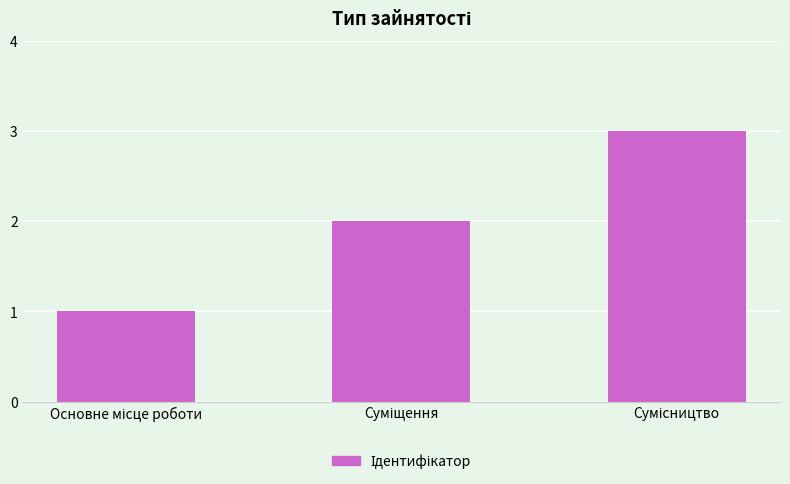

What is the maximum value shown in the chart?

3